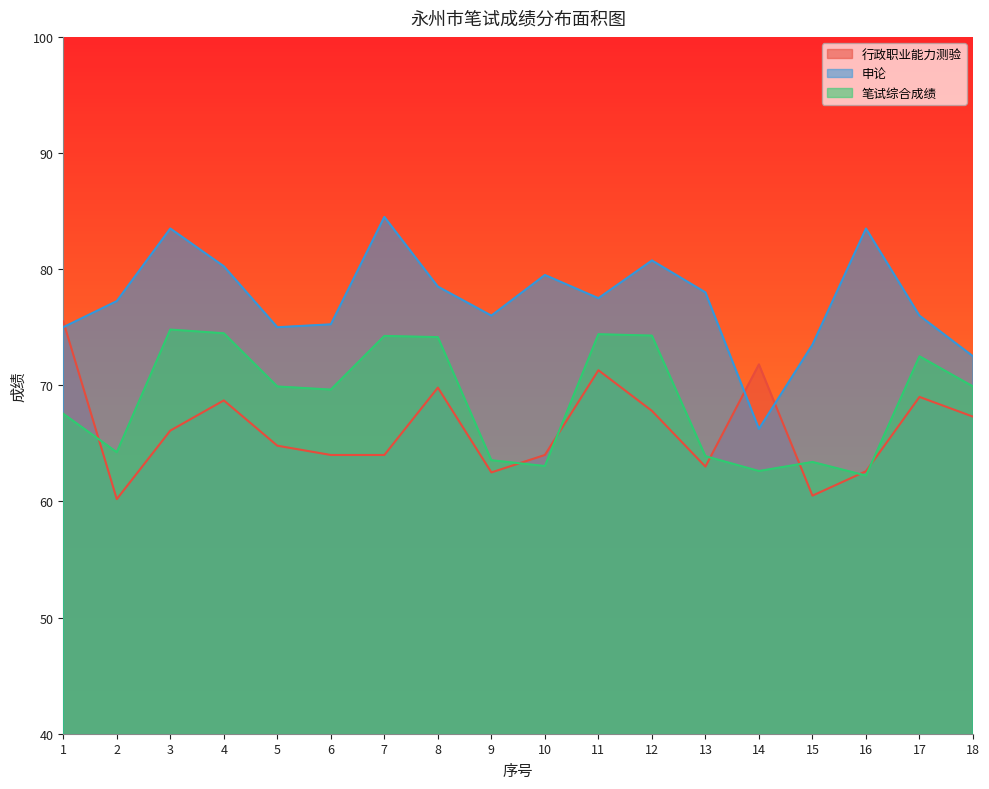

At which category does the chart reach its peak across all series?

7